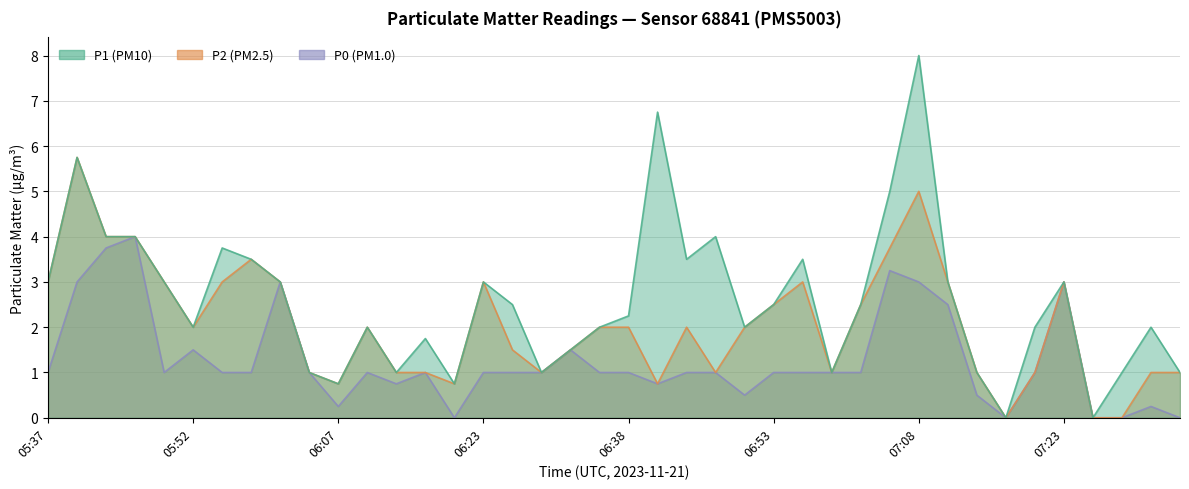

How many interior local valleys does the P0 series have?

7